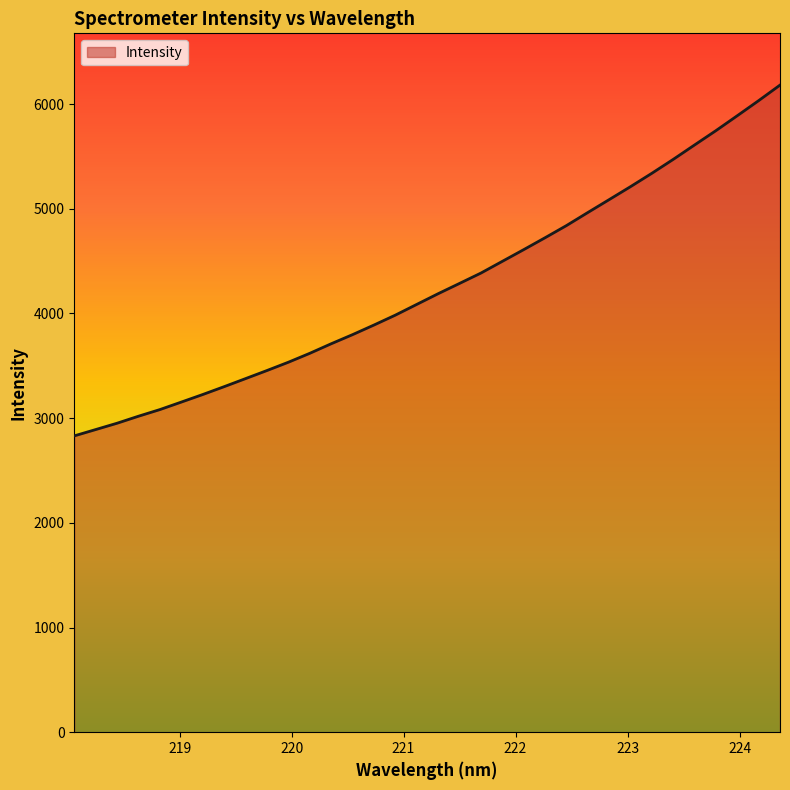

What is the maximum value shown in the chart?

6180.7